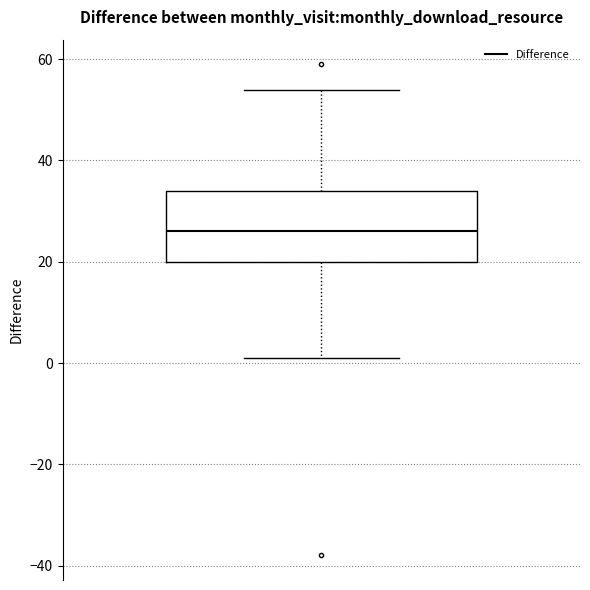

Read this box plot against the y-axis: the position of the median line, the range covered by the box, and the ends of both whiskers. The values are not printed on the chart, so give them approximately, as read against the axis.

median 26, box 20 to 34, whiskers 2 to 54